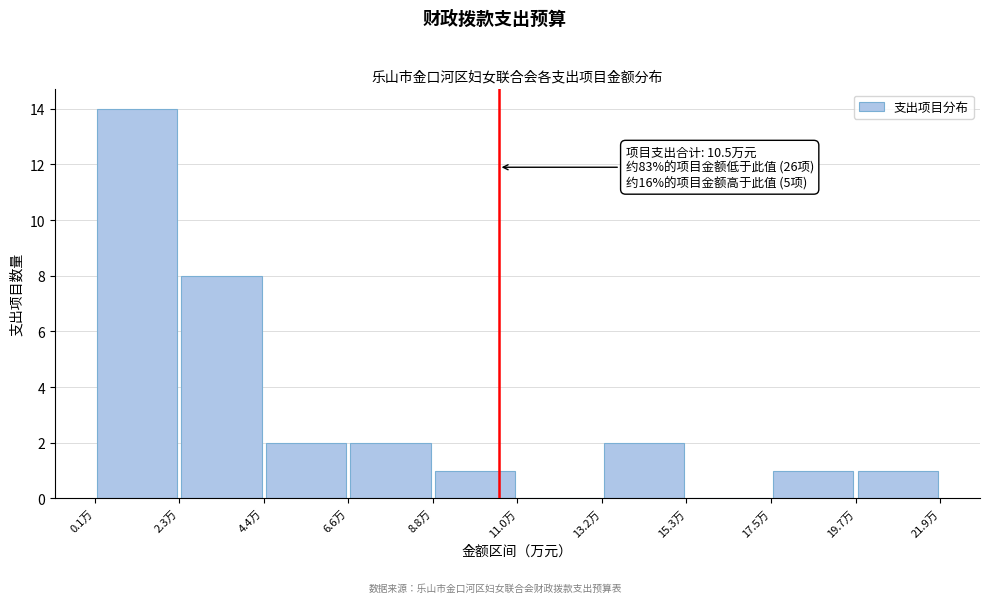

Which range on the x-axis has the tallest bar?

0.0 to 2.5